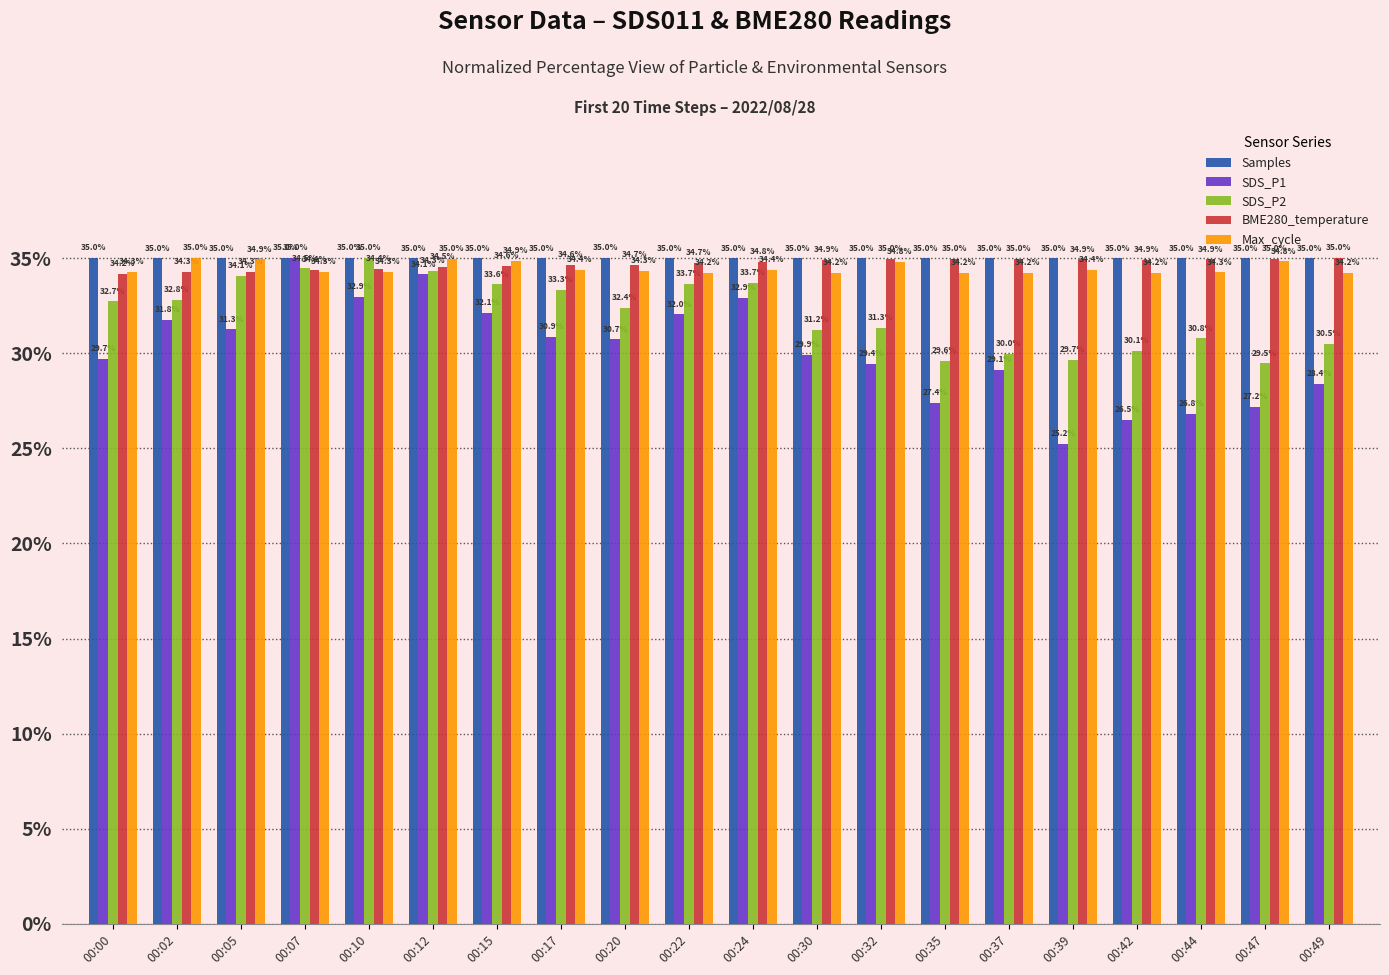

Rank the series at 00:24 from highest to lowest value.

Samples, BME280_temperature, Max_cycle, SDS_P2, SDS_P1